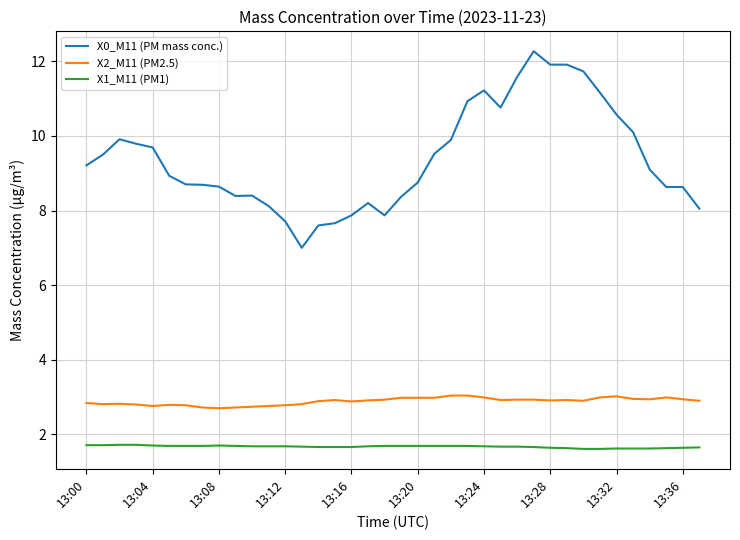

How many lines are shown in the chart?

3